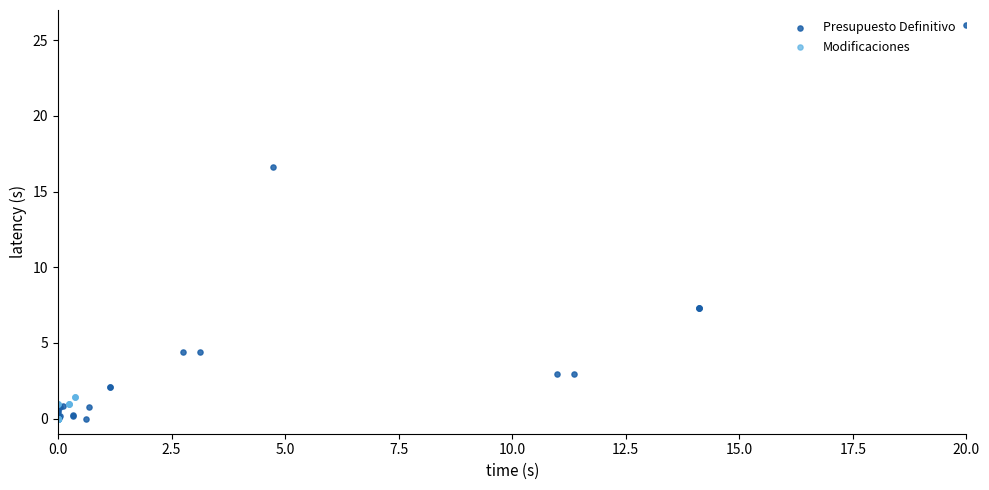

Which series has the largest Y range (max minus min)?

Presupuesto Definitivo